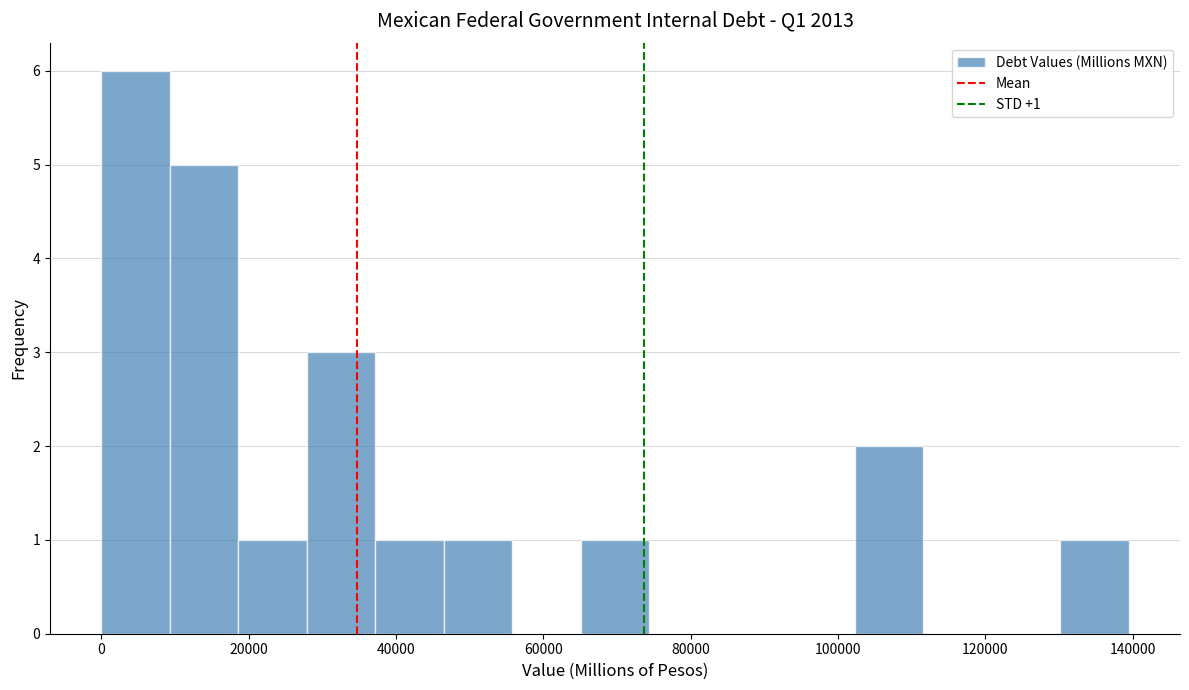

Which range on the x-axis has the tallest bar?

0 to 10000